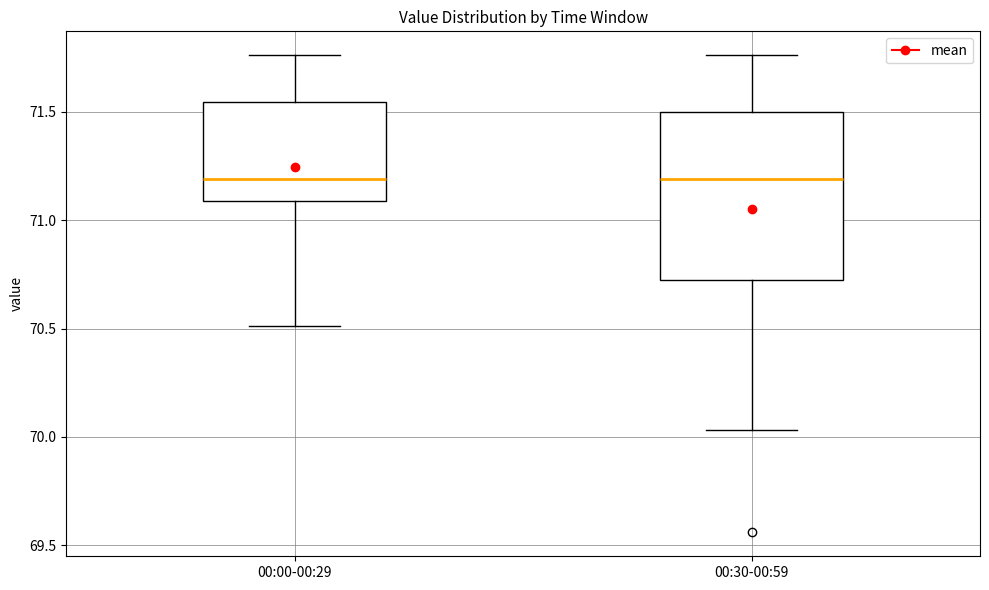

Reading left to right, read every box against the y-axis: the position of its median line, the range the box covers, and the ends of its whiskers. The values are not printed on the chart, so give them approximately, as read against the axis.

00:00-00:29: median 71.20, box 71.10 to 71.55, whiskers 70.50 to 71.75
00:30-00:59: median 71.20, box 70.75 to 71.50, whiskers 70.05 to 71.75